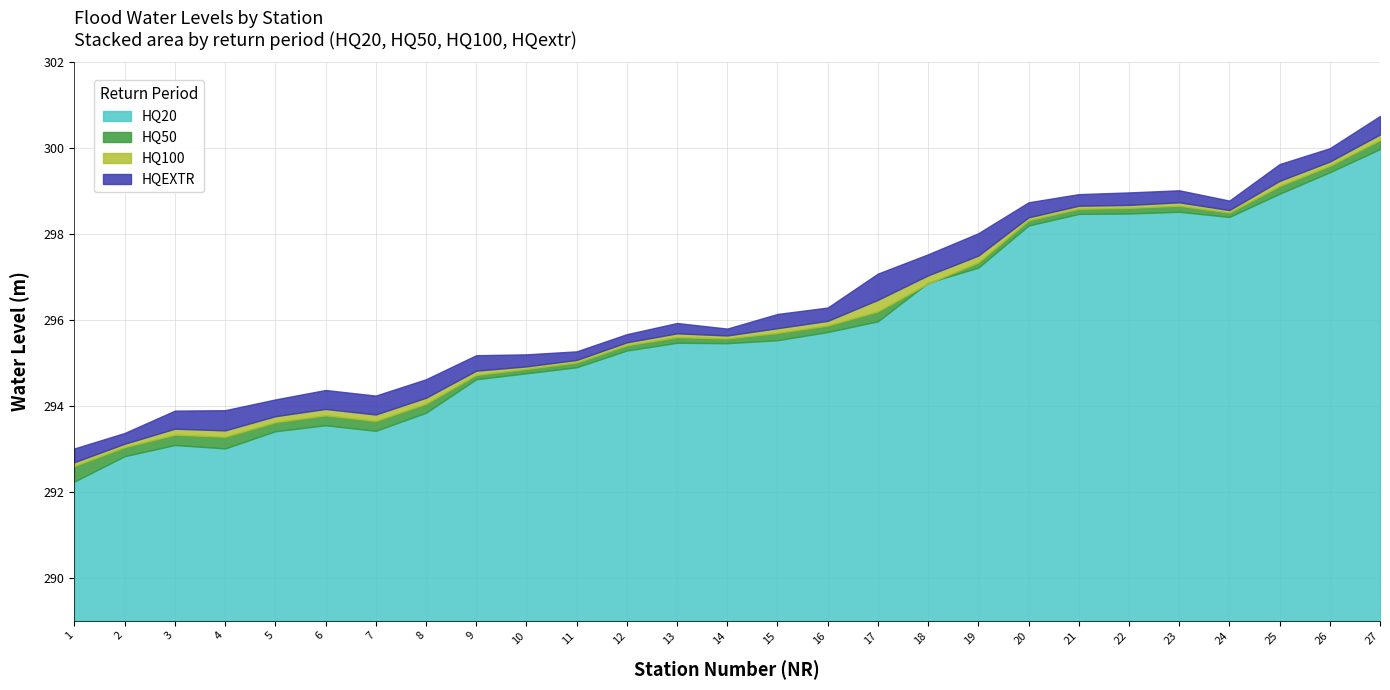

What is the total value across all series at 27?

1201.2